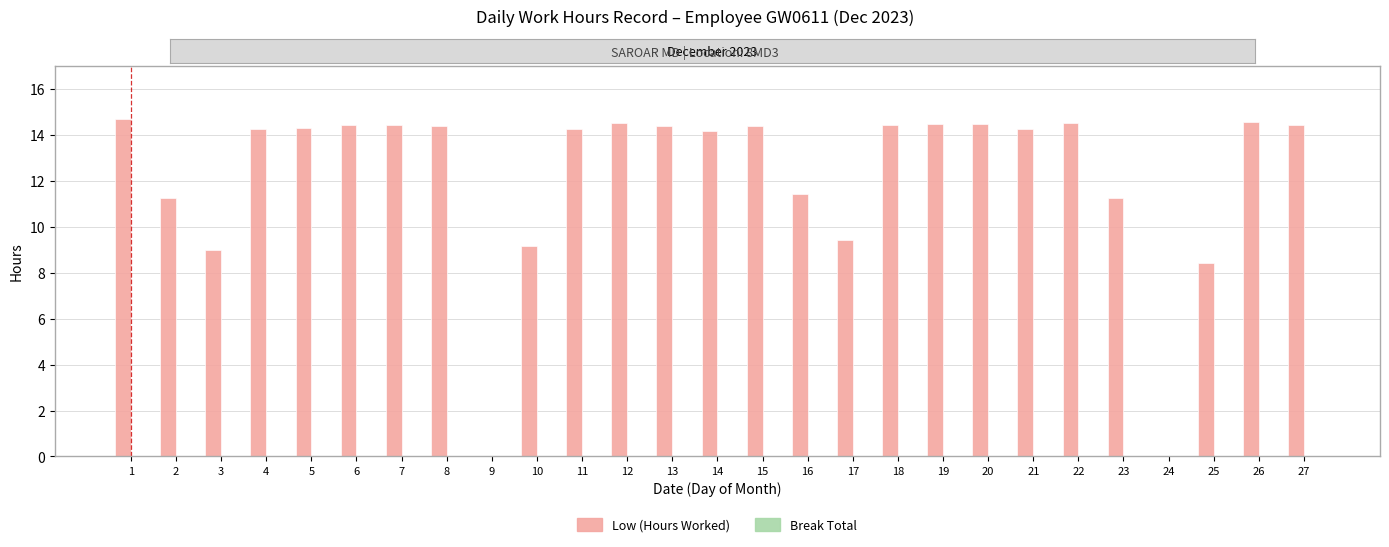

What is the maximum value shown in the chart?

14.7